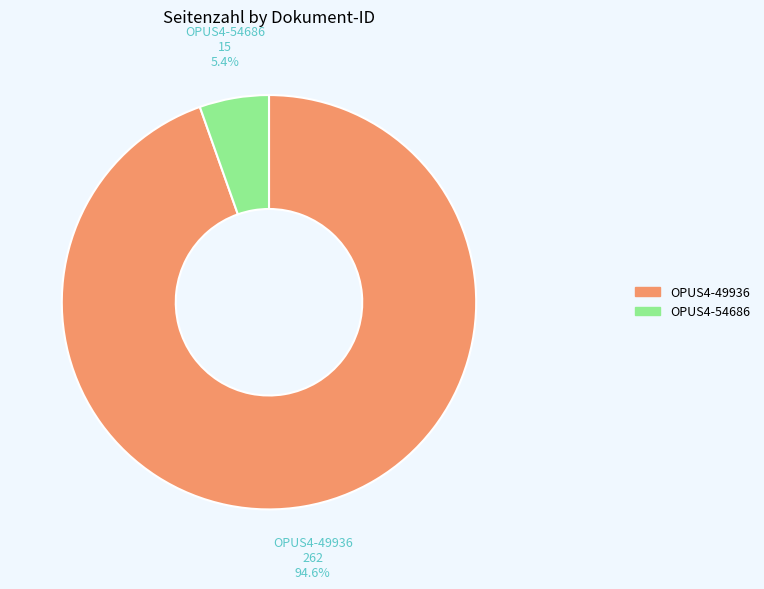

Is it true that OPUS4-49936 is 95% of the pie?

True